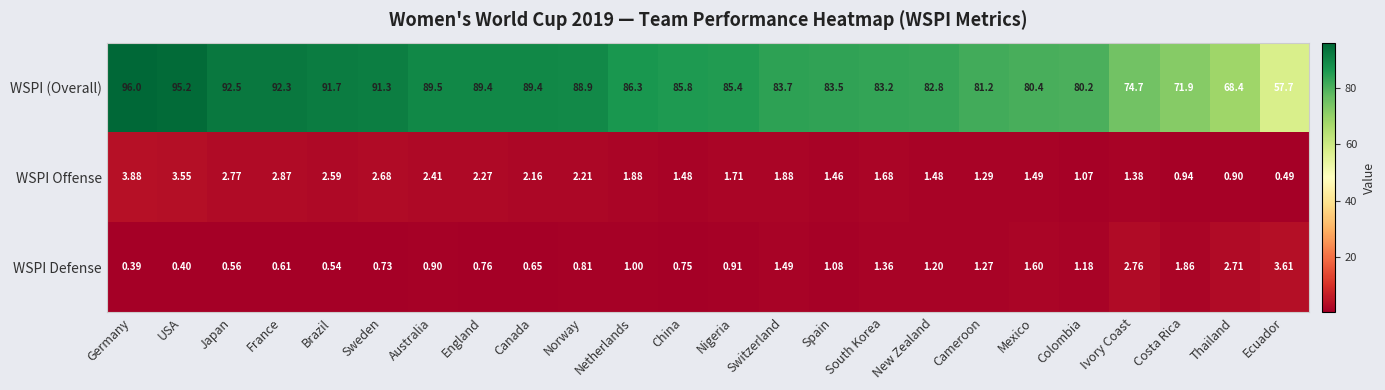

At which label is WSPI Defense closest to 2?

Costa Rica